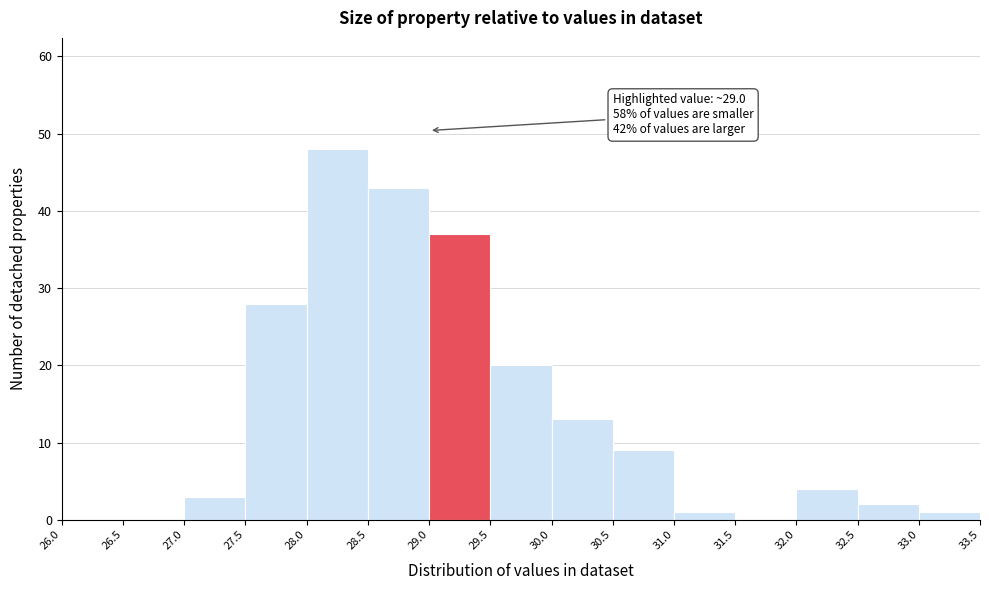

Which range on the x-axis has the tallest bar?

28.0 to 28.5